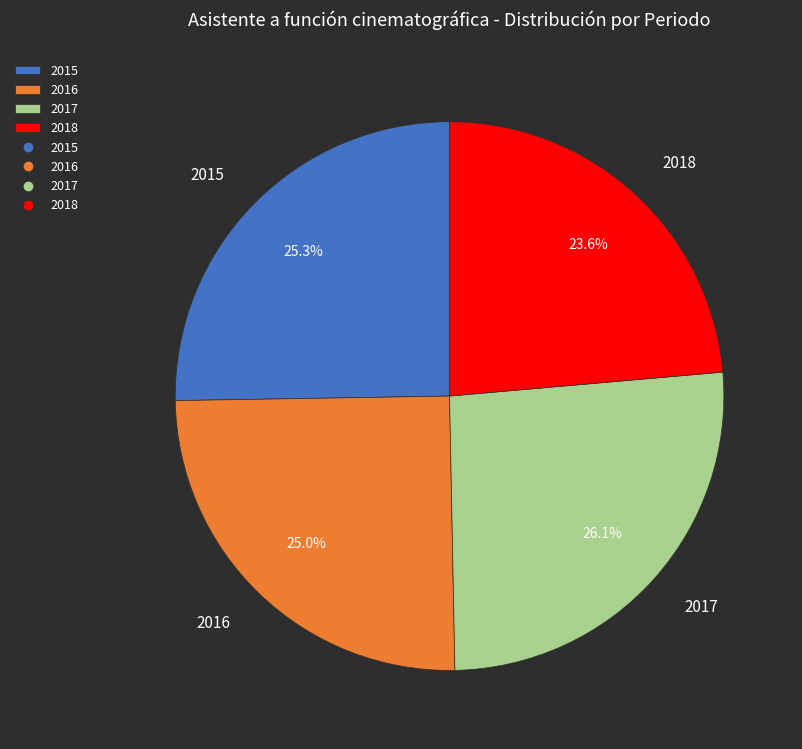

What is the total percentage of 2015 and 2016?

50.3%